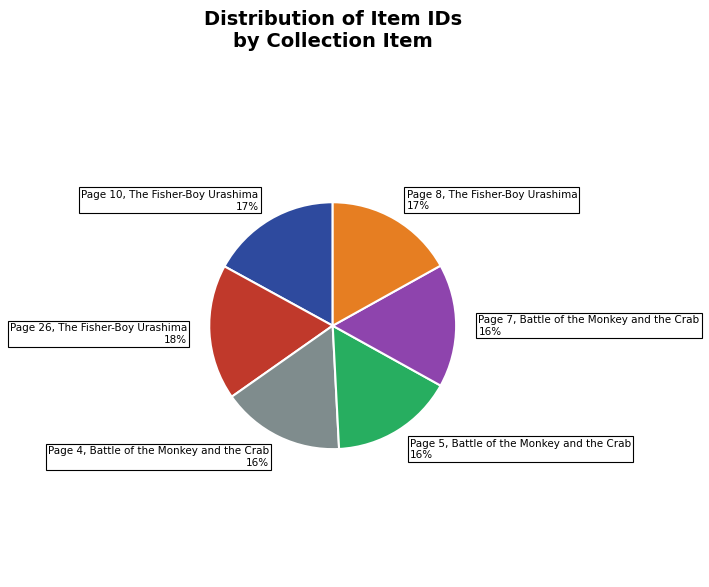

What is the largest slice in the pie chart?

Page 26, The Fisher-Boy Urashima